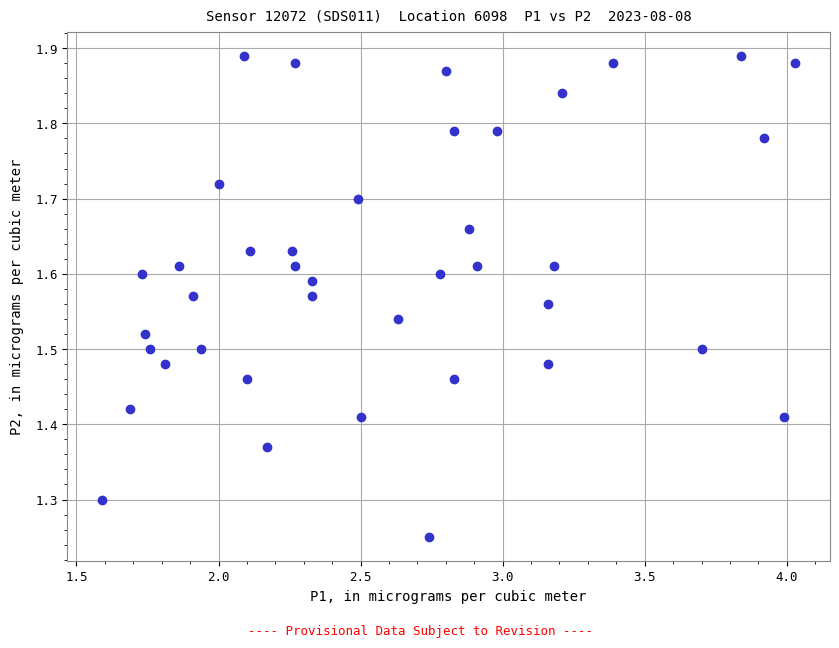

What is the range of Y values (max minus min)?

0.6